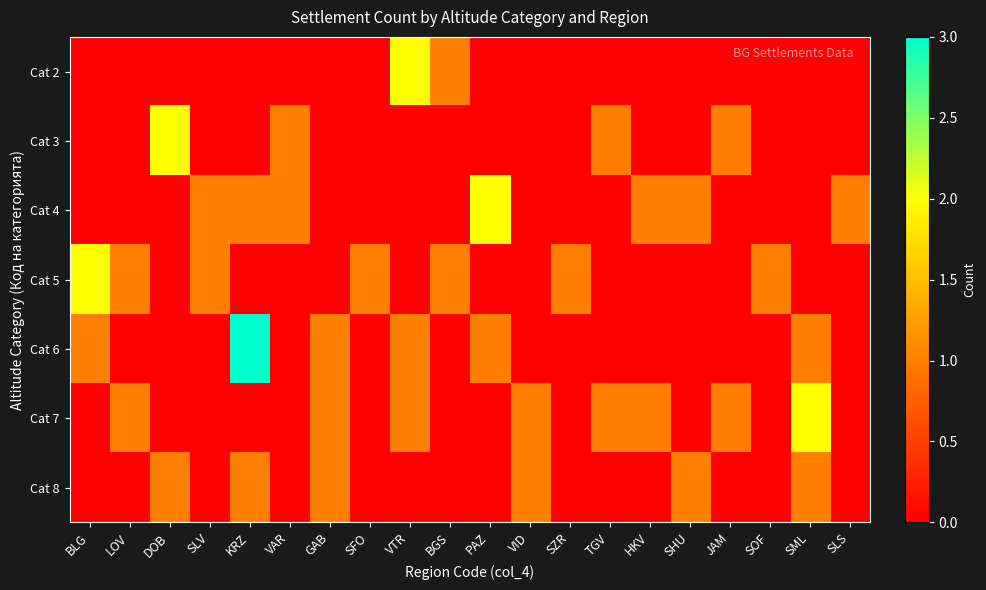

Which has a higher value, SML or KRZ?

SML